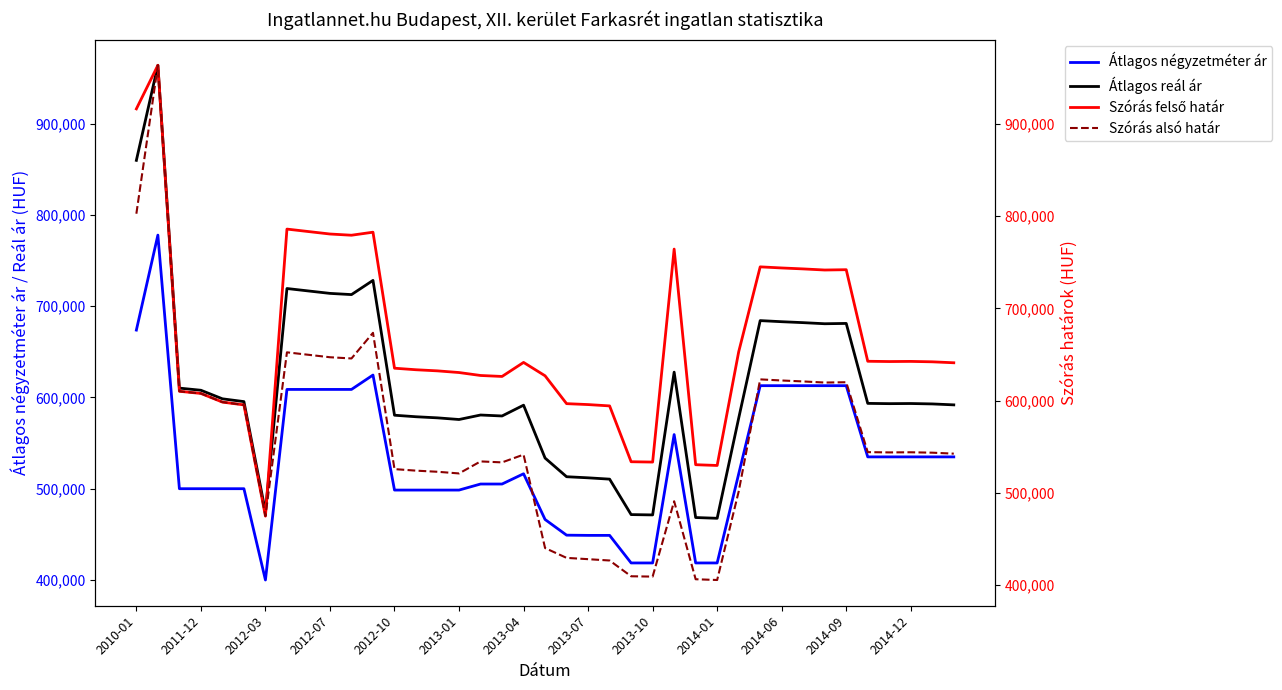

At how many categories does at least one series exceed 822371?

2